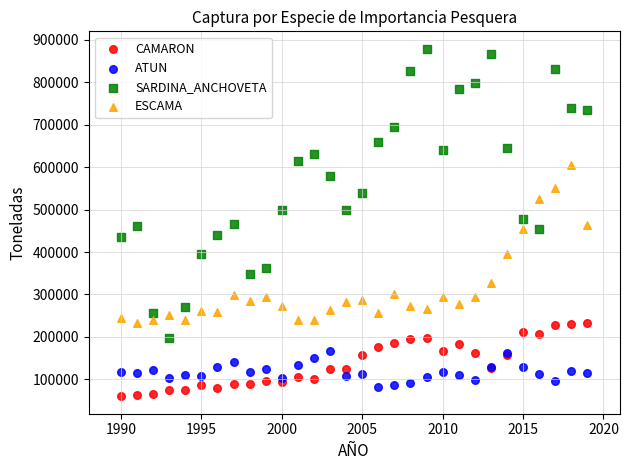

Which series has the largest Y range (max minus min)?

SARDINA_ANCHOVETA